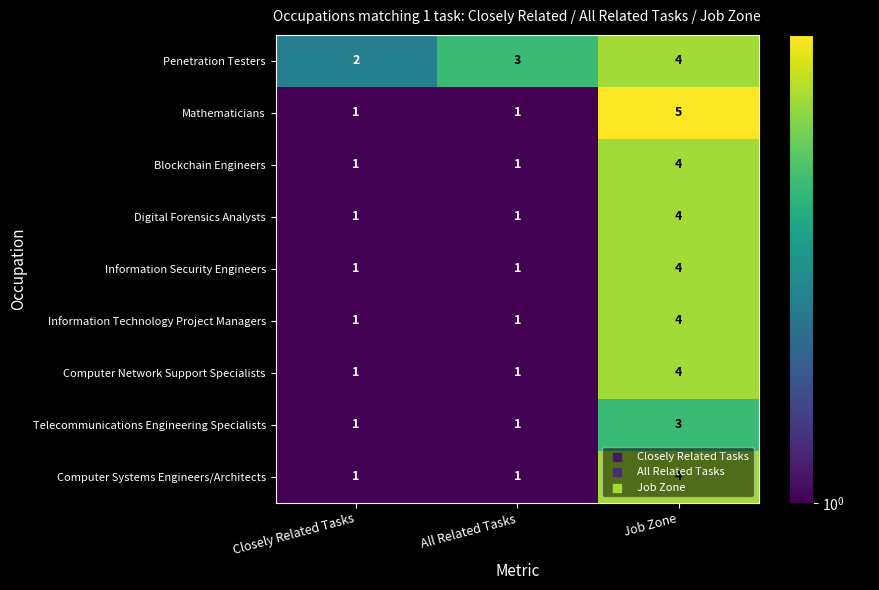

Between Closely Related Tasks and Job Zone, which series saw the biggest shift?

Mathematicians